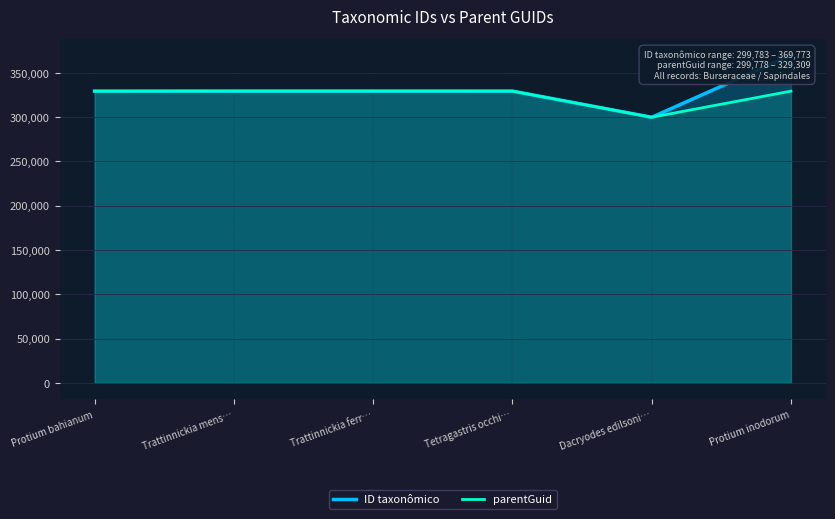

What position from the right is Protium bahianum?

6